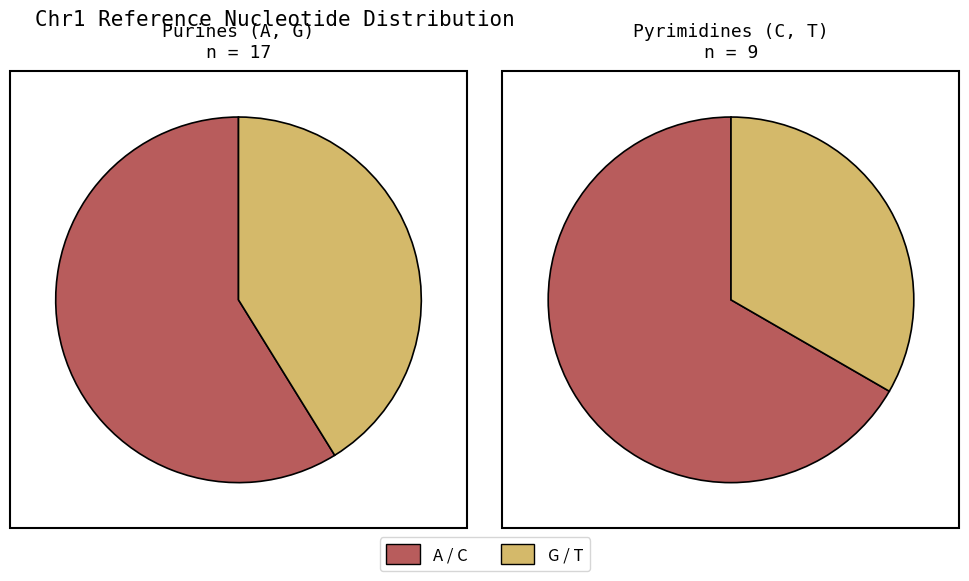

True or false: G accounts for 21% of the total.

False